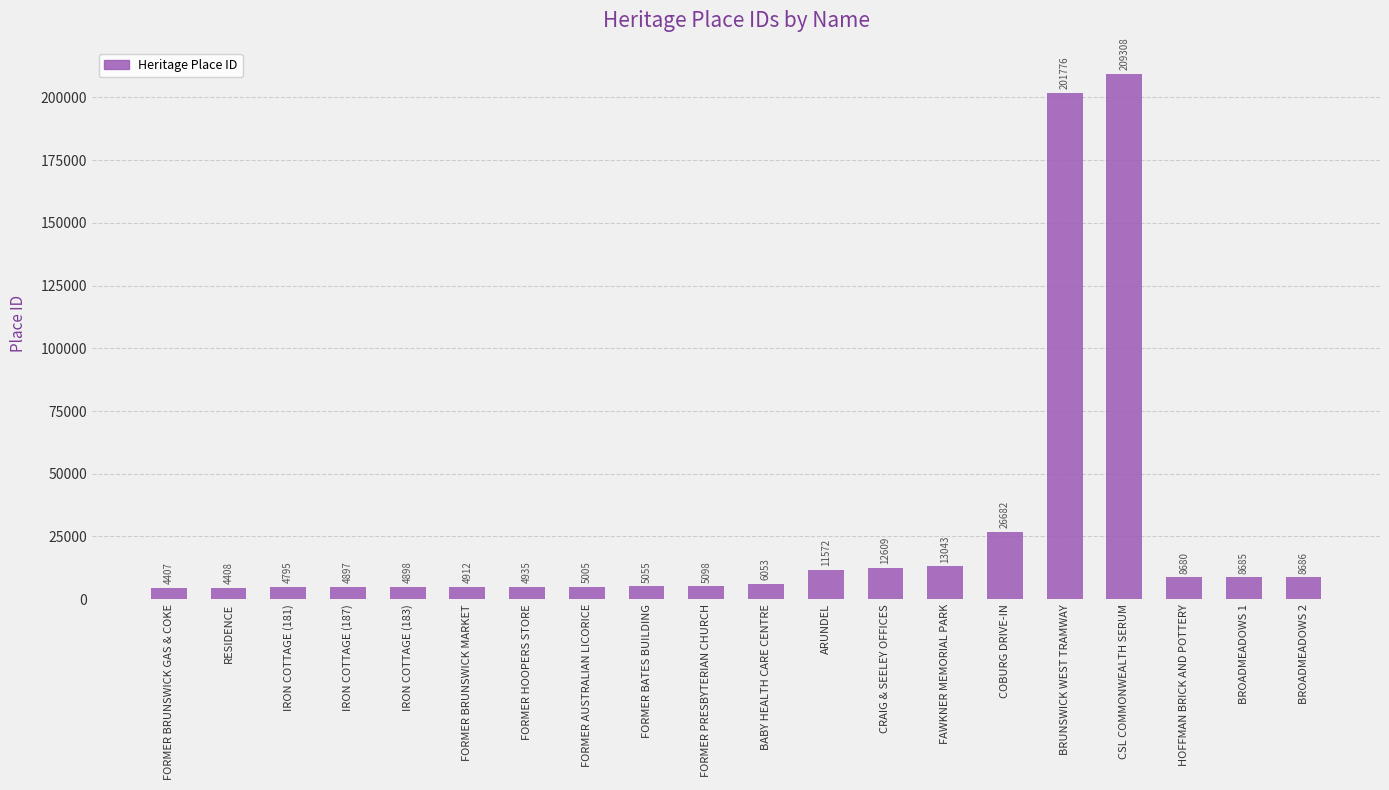

What is the difference between the maximum and minimum values?

204901